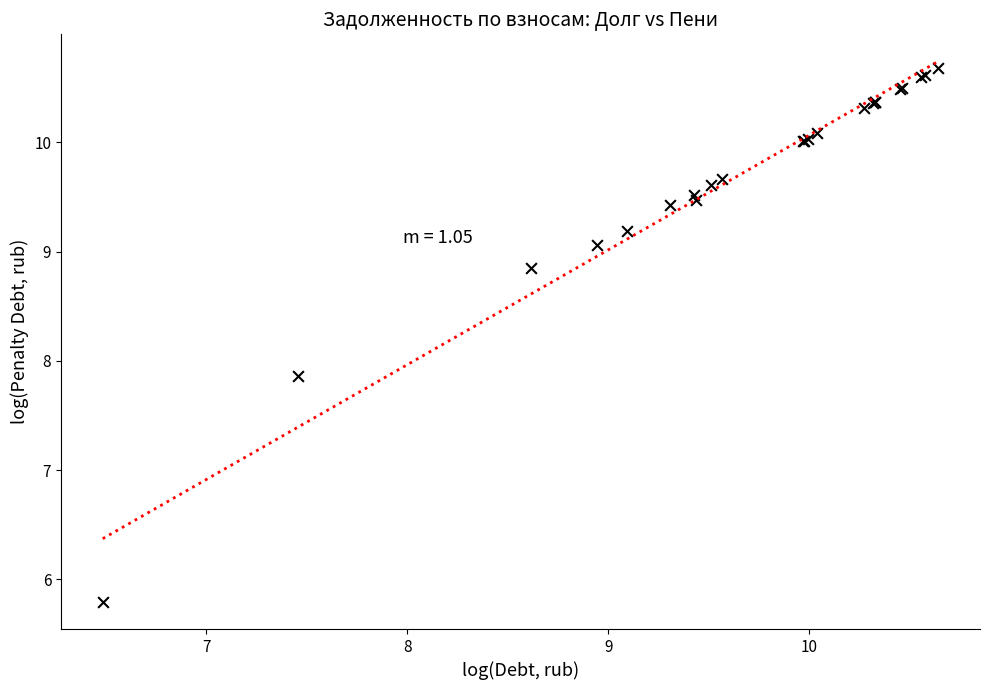

What Y value in the scatter plot is closest to 8?

7.9